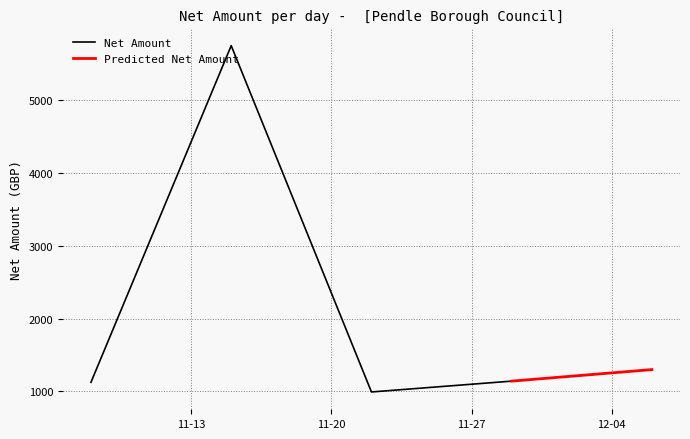

How many interior local peaks does the Net Amount series have?

1